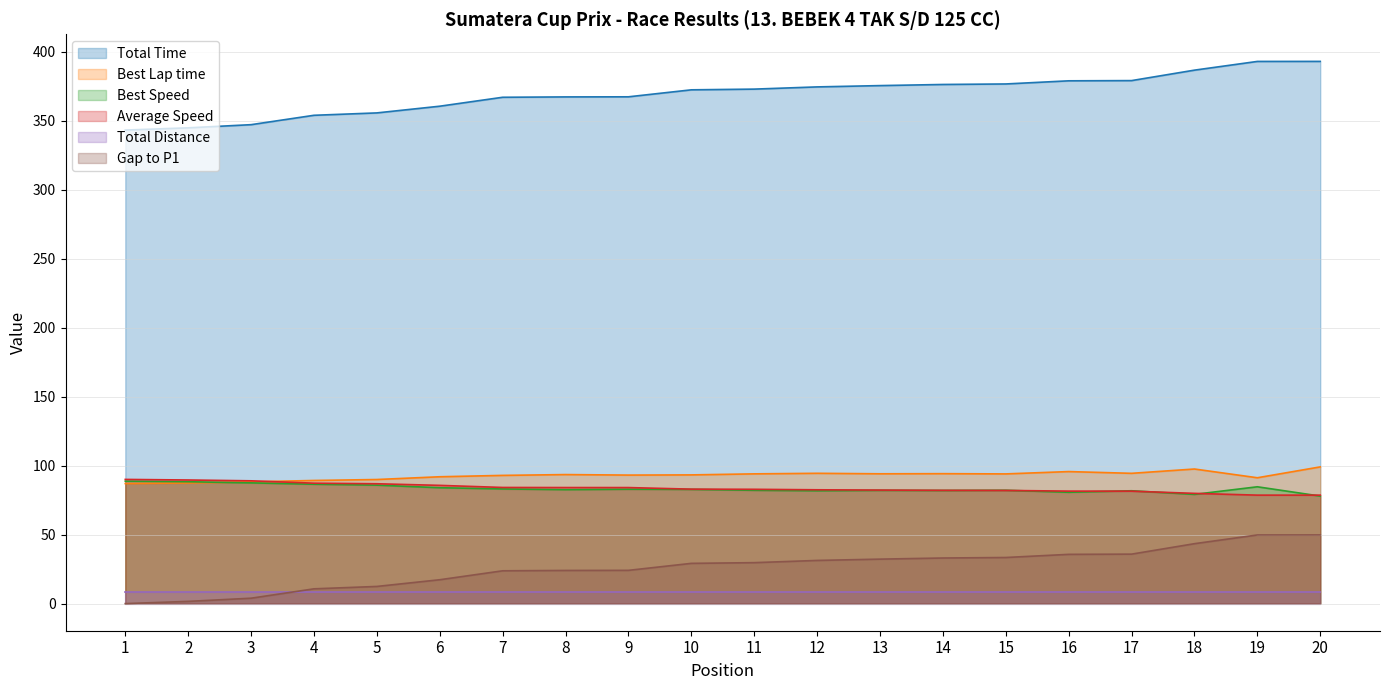

At which label does Best Speed first exceed 82?

1